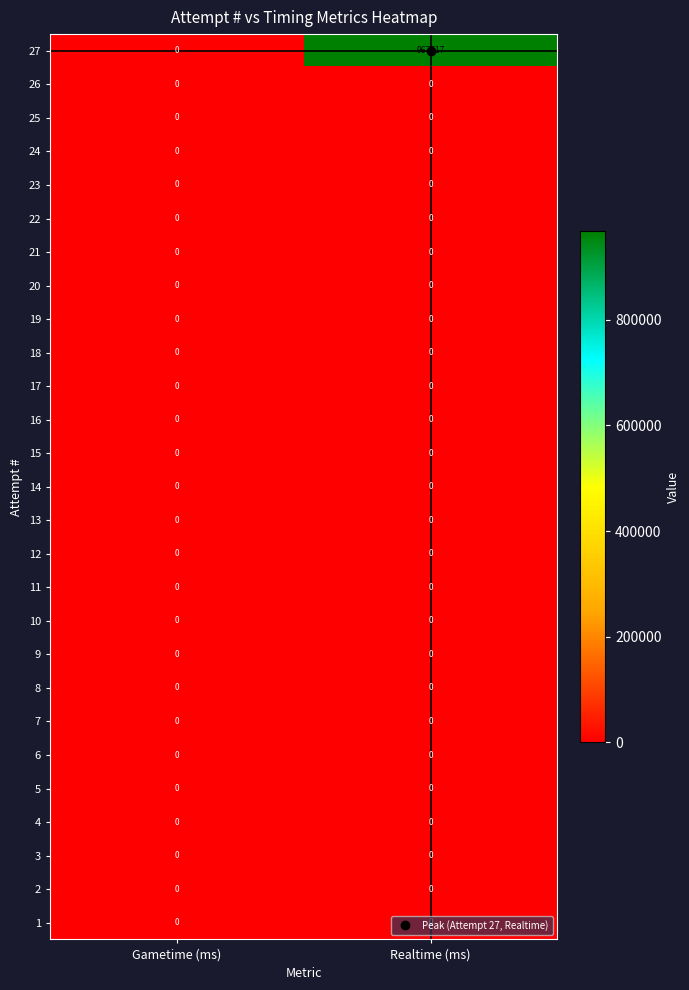

Which series has the largest range (max minus min)?

27